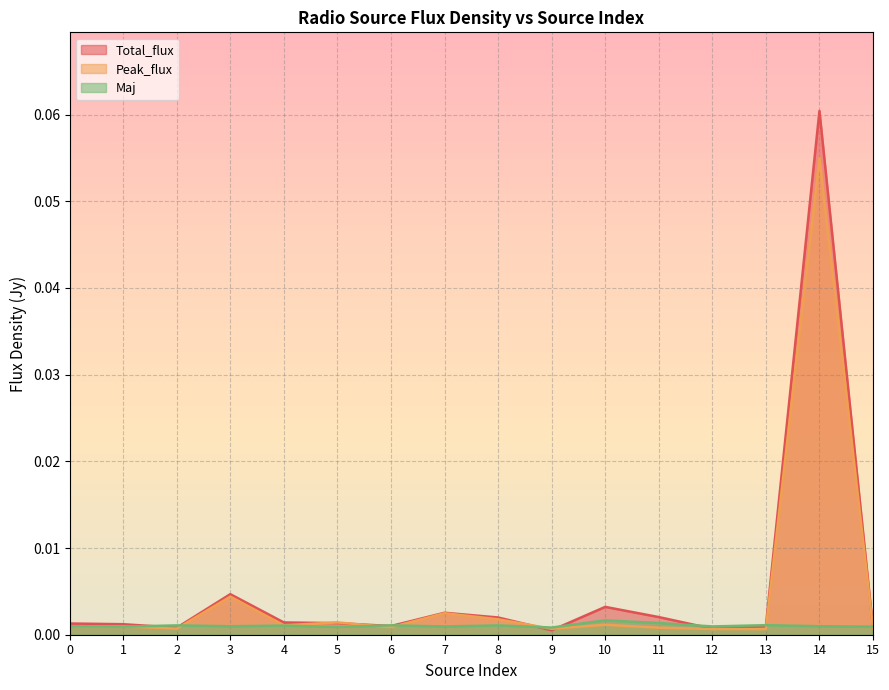

The Maj series shows 0.0 at 2. True or false?

True